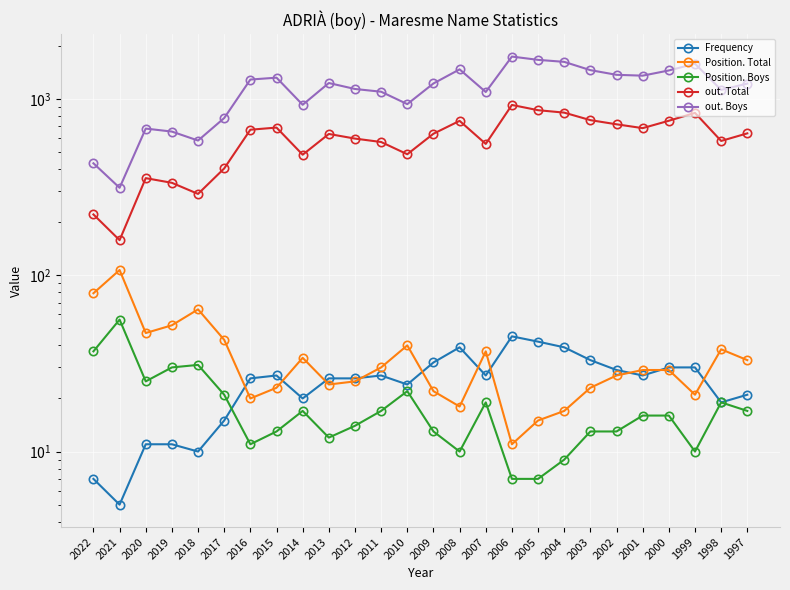

At which category does Position. Boys reach its first local valley?

2020